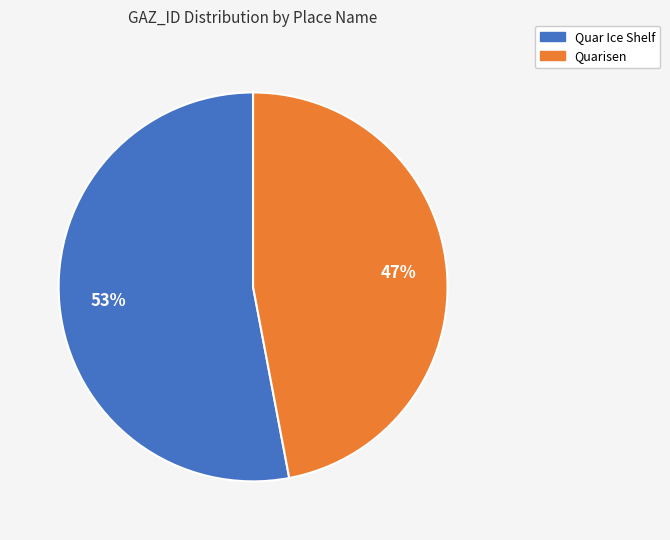

Does Quarisen represent more than half of the total?

No